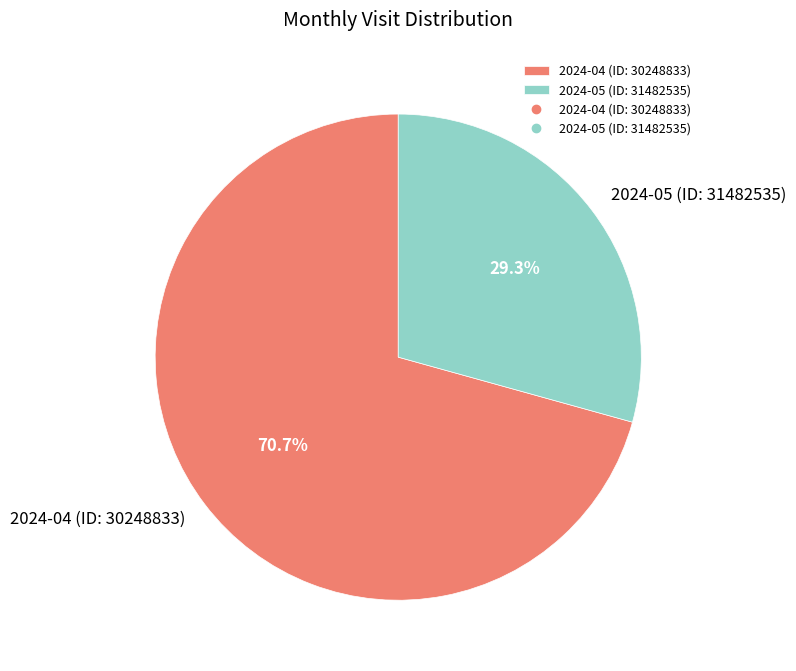

Rank the categories by value from highest to lowest.

2024-04 (ID: 30248833), 2024-05 (ID: 31482535)